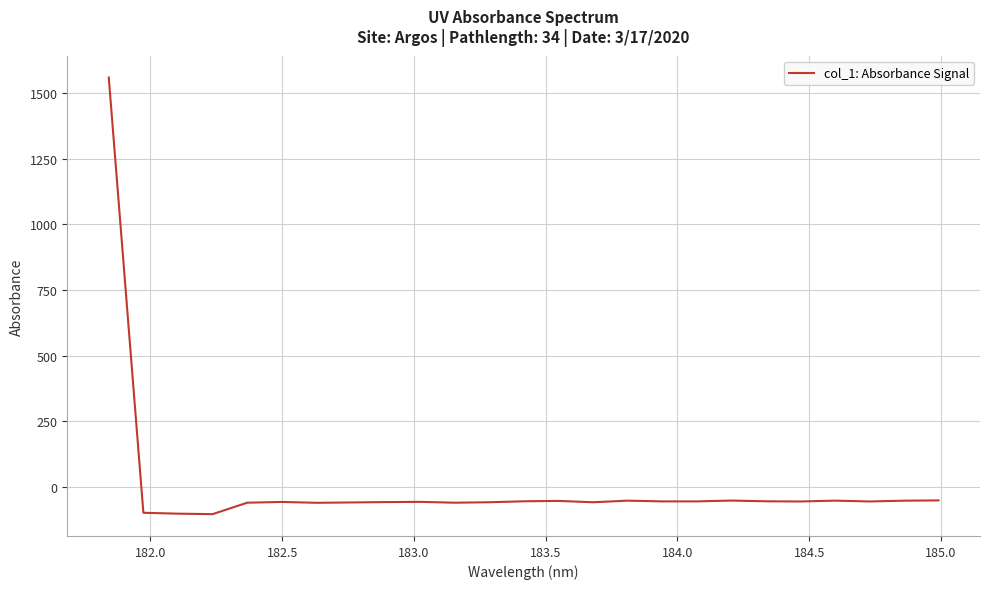

What is the difference between the maximum and minimum values?

1661.4